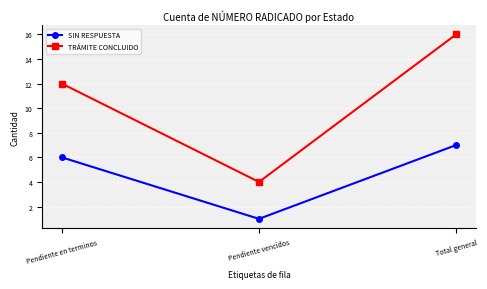

Read the TRÁMITE CONCLUIDO value at Pendiente en terminos, to the nearest 10.

10